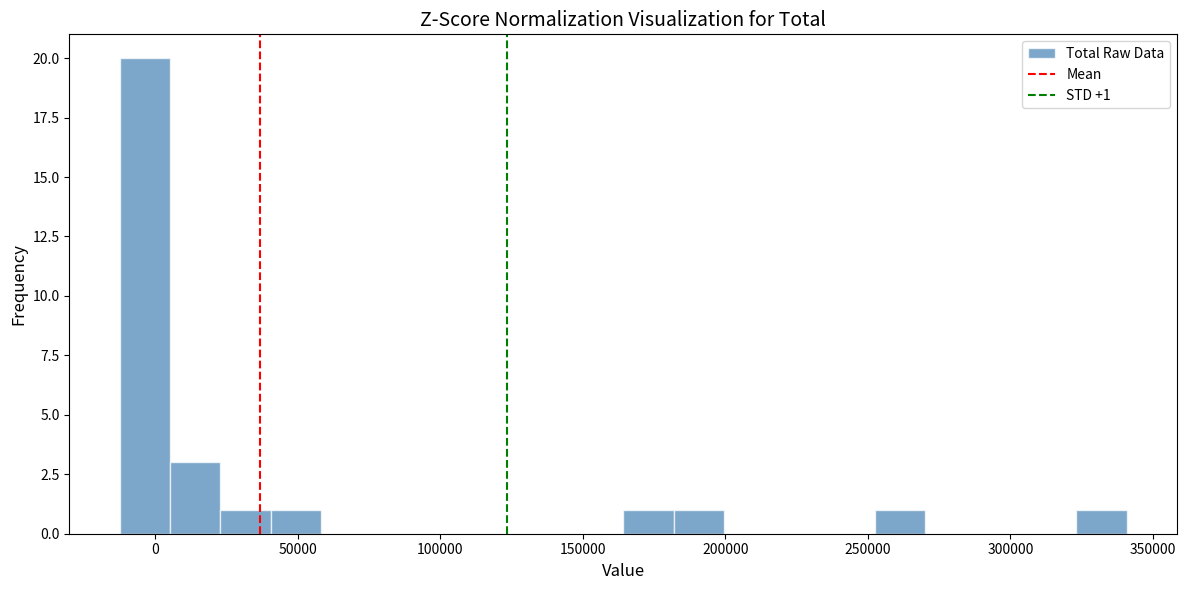

Read against the x-axis, roughly where is the centre of the tallest bar?

-5000